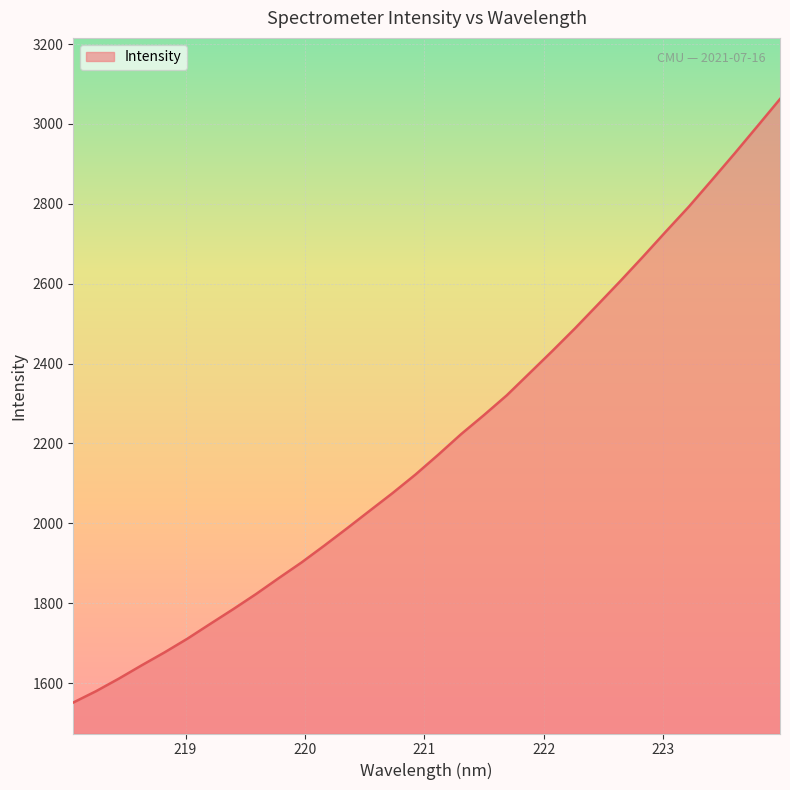

What is the difference between the maximum and minimum values?

1511.2